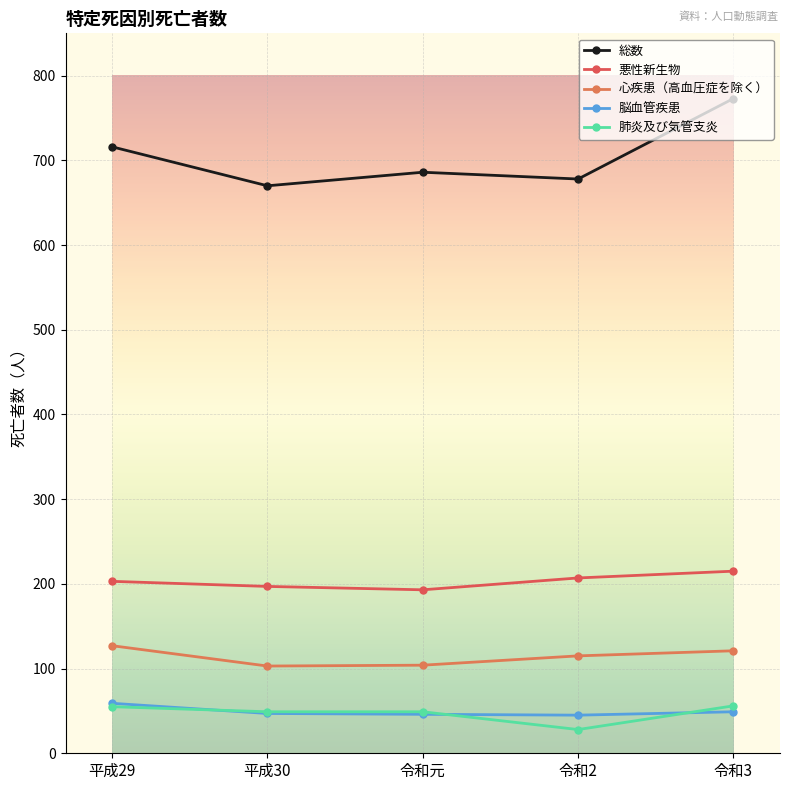

Is the value of 肺炎及び気管支炎 at 令和3 greater than the value of 総数 at 令和3?

No